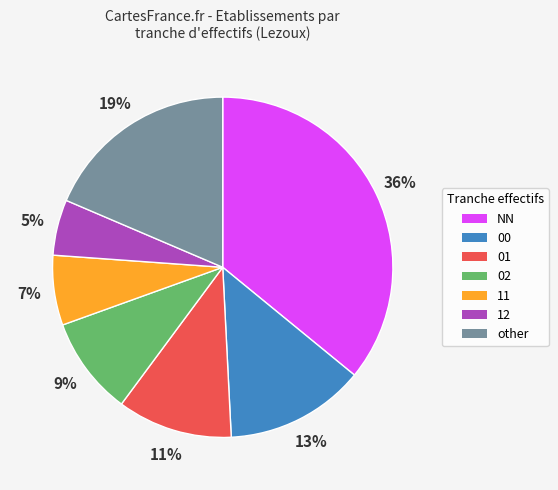

Is NN the majority of the pie?

No